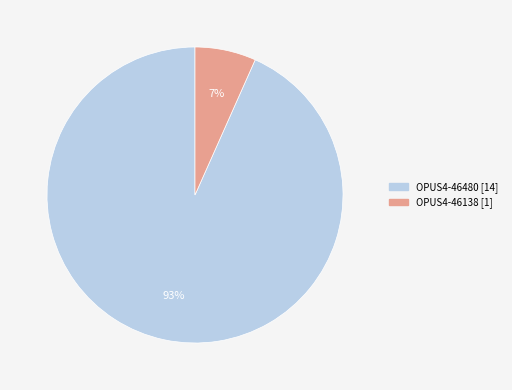

Is OPUS4-46480 the majority of the pie?

Yes